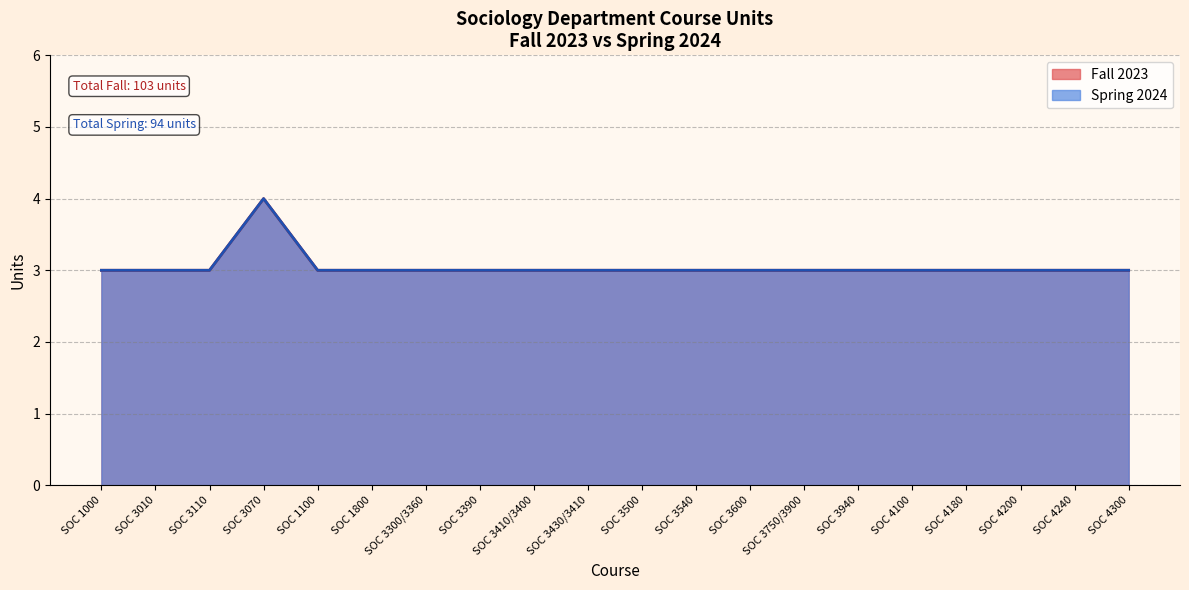

How many lines are shown in the chart?

2